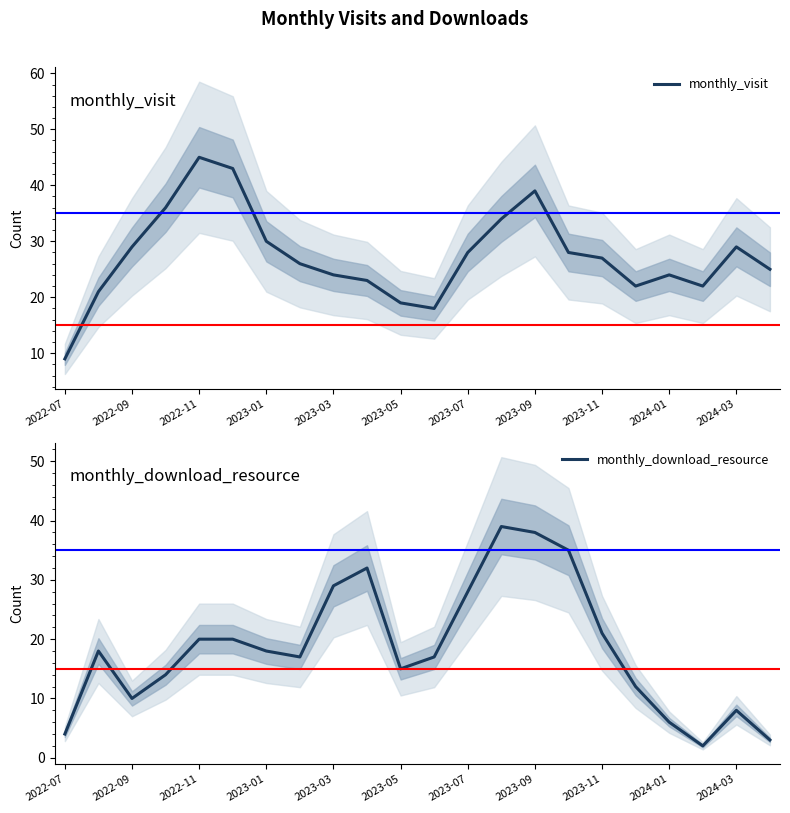

True or false: monthly_visit has more than 0 interior local peaks.

True